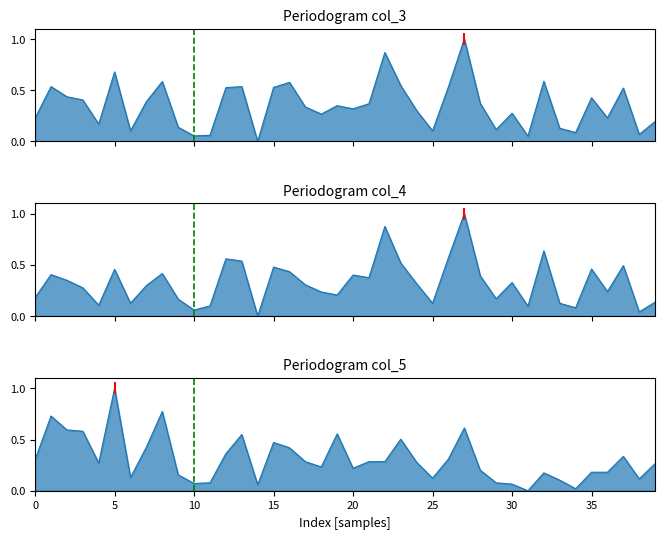

Rank the series by their average value, from lowest to highest.

col_5, col_4, col_3